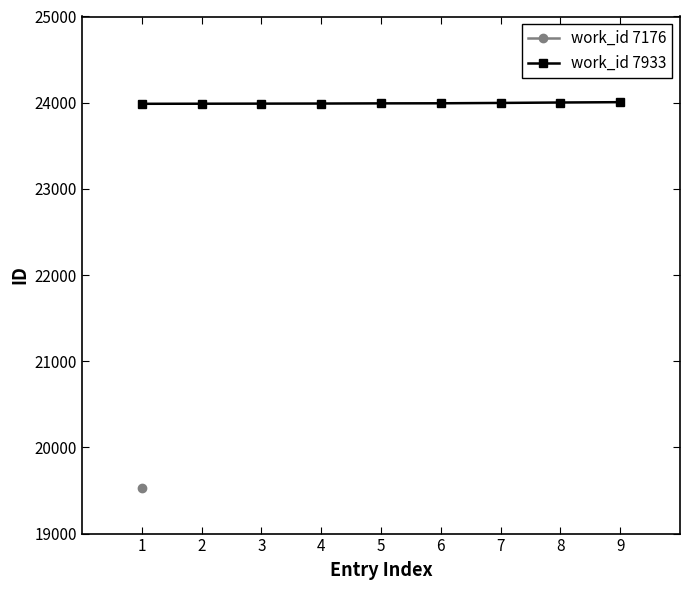

Does the chart have visible grid lines?

No